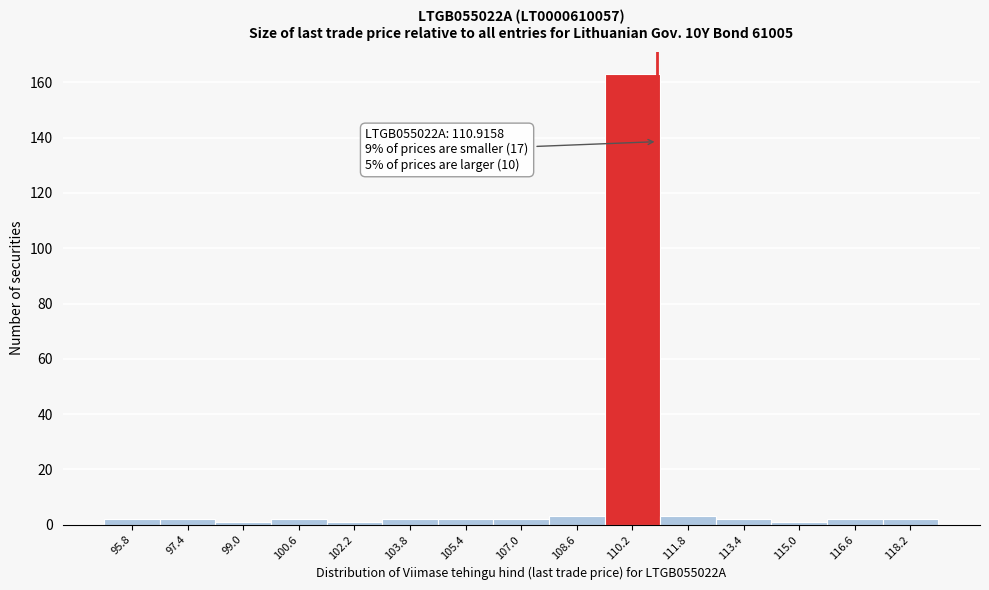

Over which range of the x-axis is the bar tallest?

109.4 to 111.0